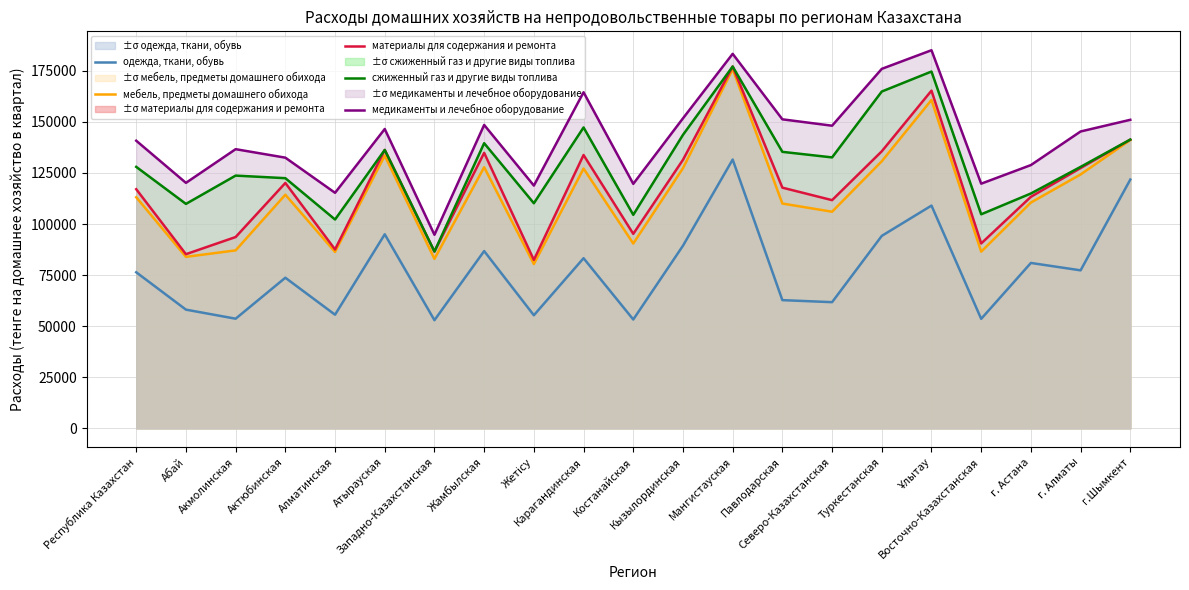

Reading left to right, list all the values displayed in this chart.

одежда, ткани, обувь: 76371	58085	53648	73704	55603	94963	52923	86758	55331	83261	53255	89372	131548	62736	61742	94188	109011	53578	80938	77320	121742
мебель, предметы домашнего обихода: 113089	83917	87089	114330	86324	133471	82930	127776	80385	127133	90439	127296	175768	110022	106005	130708	160709	86469	110498	124254	141094
материалы для содержания и ремонта: 117029	85227	93623	120085	87547	136247	86503	134825	82427	133768	95179	131424	177081	117793	111677	135587	165276	90478	113314	127387	141297
сжиженный газ и другие виды топлива: 127963	109839	123690	122430	102198	136247	86544	139551	110157	147257	104491	143633	177084	135318	132598	164842	174624	104749	114938	127956	141323
медикаменты и лечебное оборудование: 140762	120135	136625	132470	115269	146500	94725	148486	118806	164479	119648	151715	183293	151234	148109	175938	185049	119736	128842	145287	151000